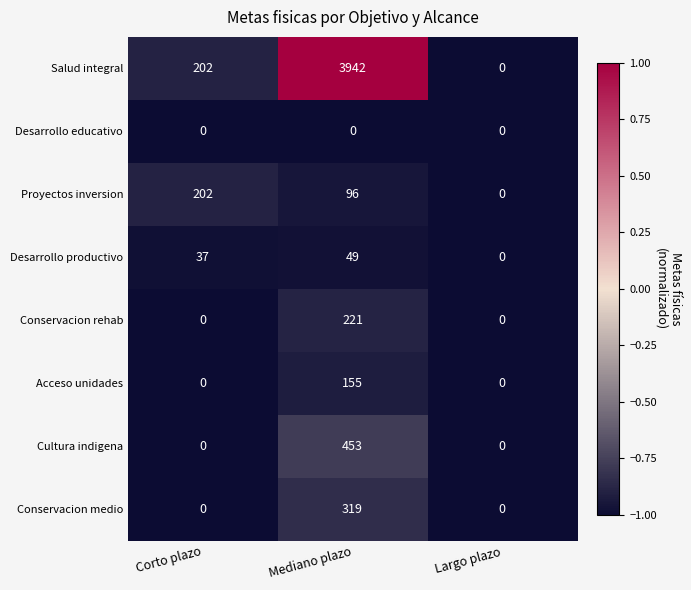

What value does the Conservacion medio series have at Mediano plazo?

319